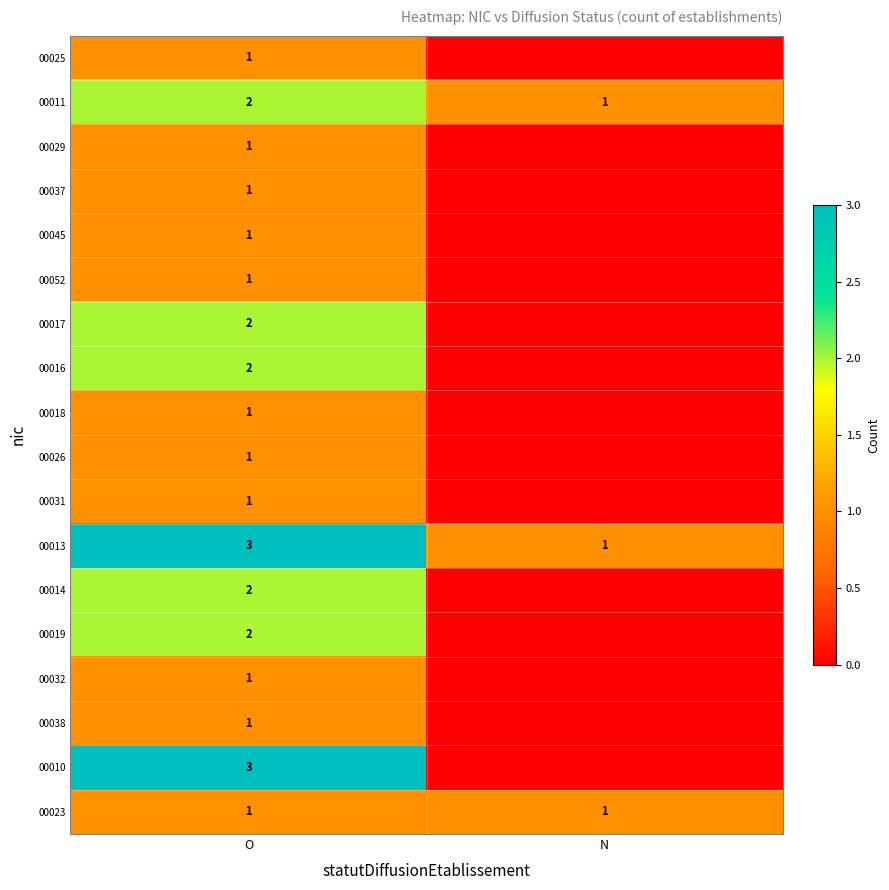

Is it true that 00011 equals 1 at N?

True